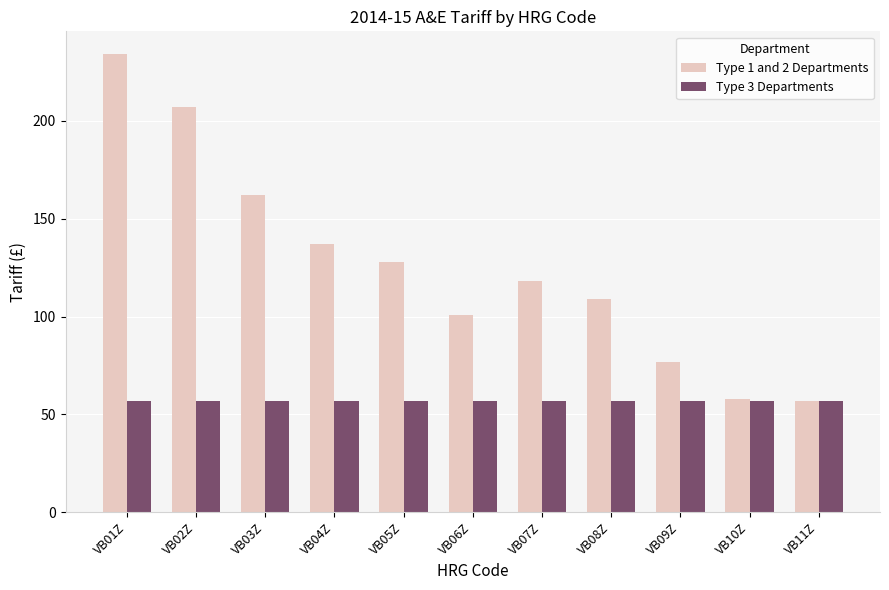

At which category is the sum across all series the highest?

VB01Z